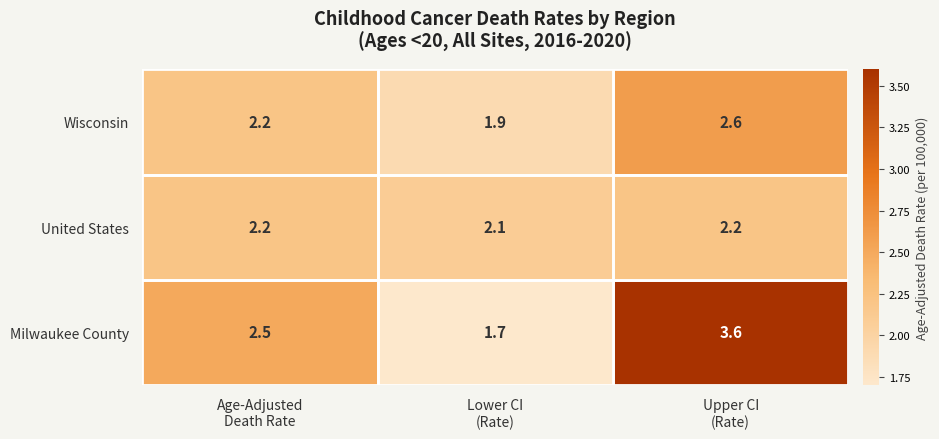

Which series changed the most between Age-Adjusted
Death Rate and Upper CI
(Rate)?

Milwaukee County